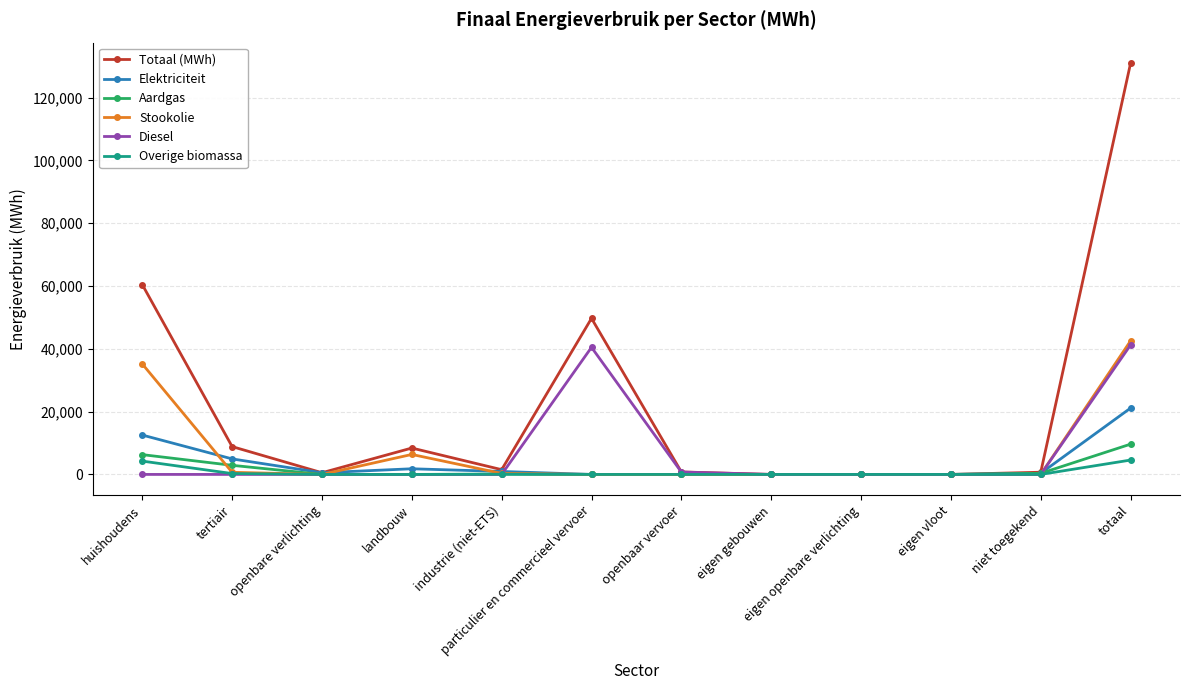

What is the label of the 2nd point from the left?

tertiair